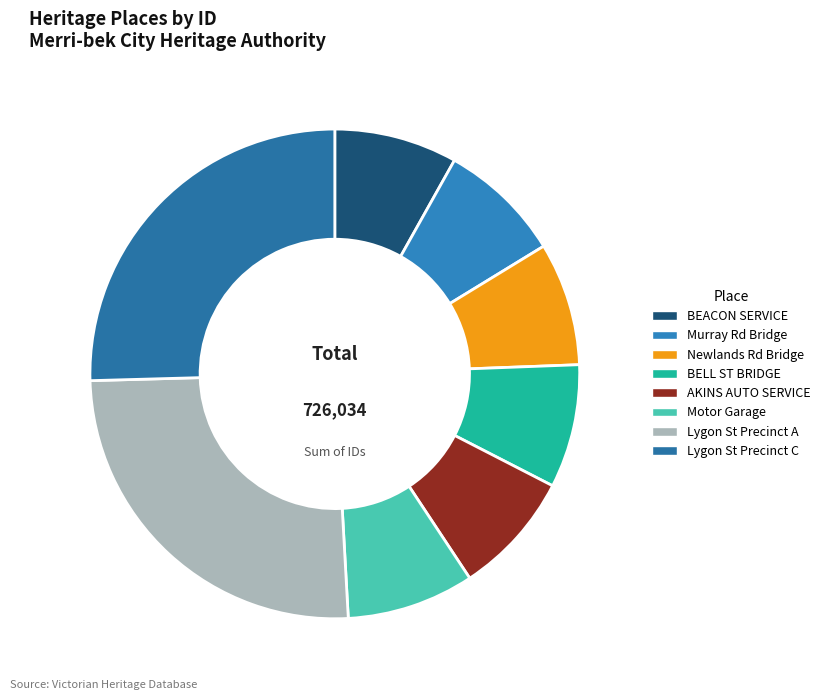

How many segments does this pie chart have?

8